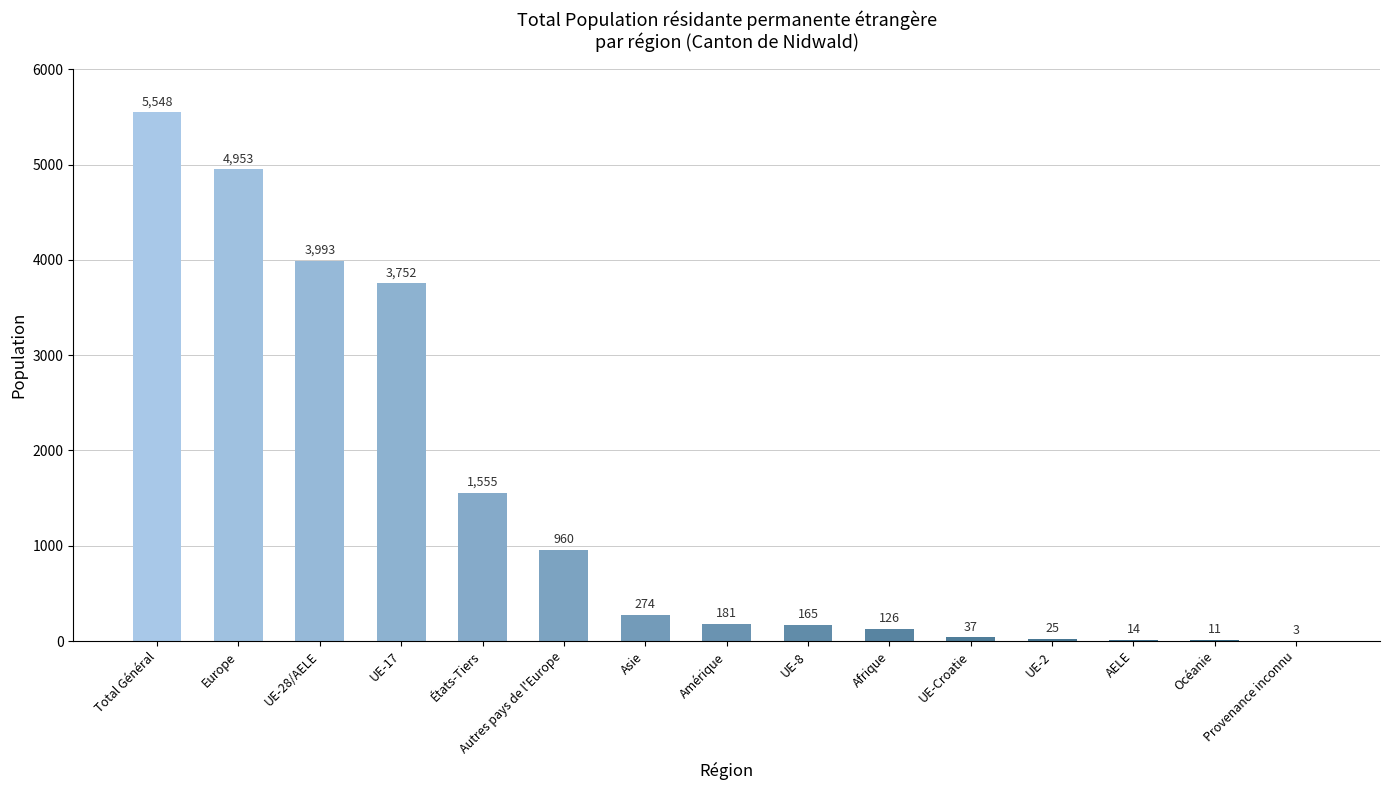

What is the sum of the values at Europe and Océanie?

4964